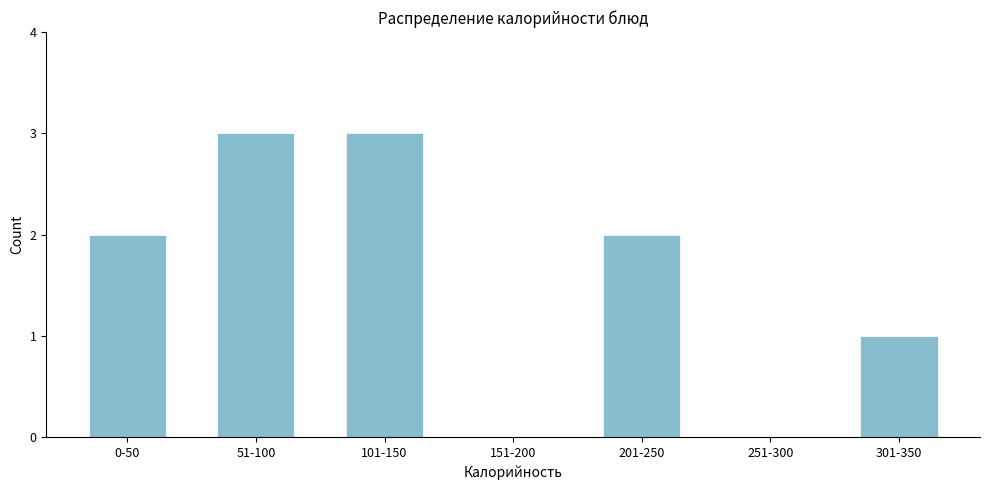

Reading left to right, extract all data points from this chart.

0-50=2	51-100=3	101-150=3	151-200=0	201-250=2	251-300=0	301-350=1